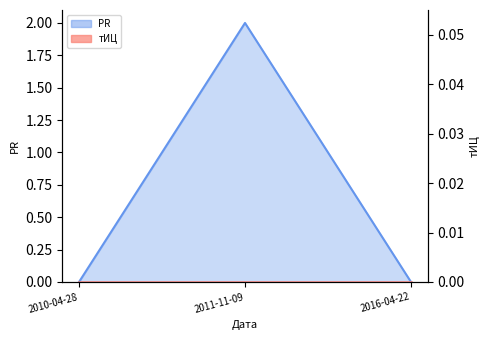

What is the label of the 3rd point from the right?

2010-04-28